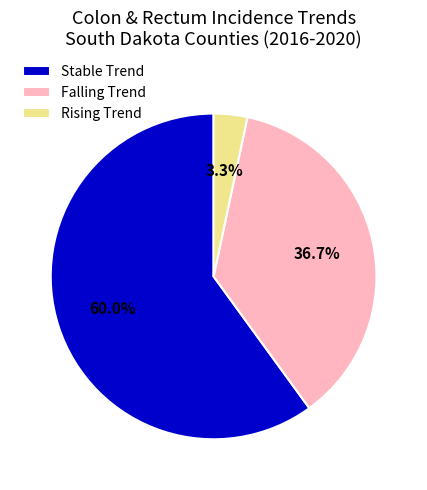

Count the number of slices in the pie.

3